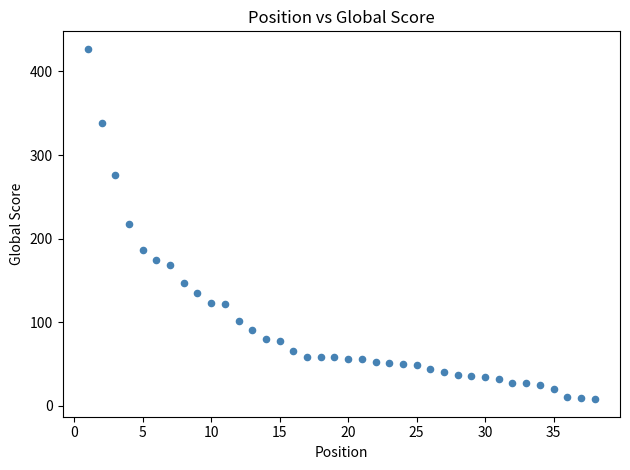

What is the range of Y values (max minus min)?

419